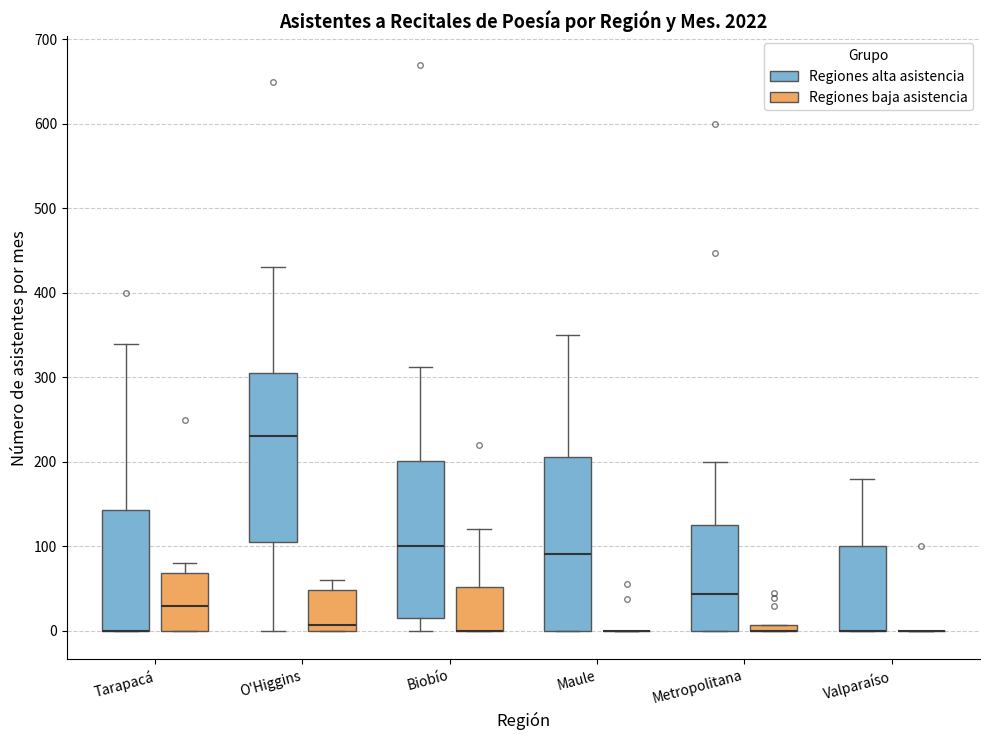

Where is the upper edge of the box for Maule (Regiones alta asistencia) on the y-axis? The values are not printed on the chart, so give them approximately, as read against the axis.

210